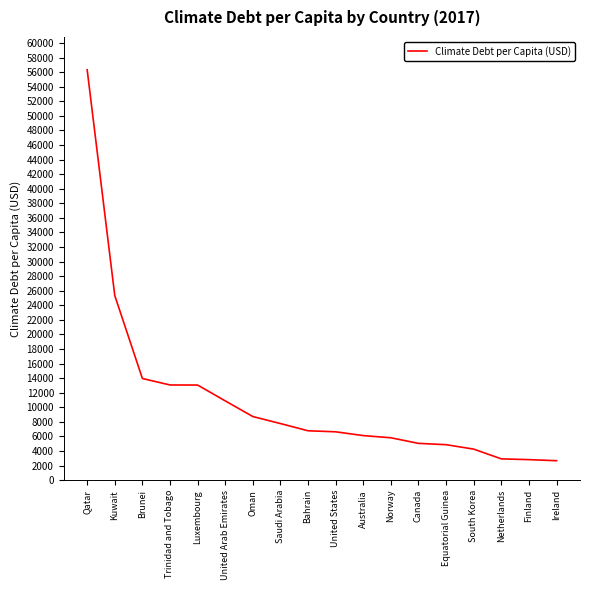

What is the ratio of the value at Brunei to the value at South Korea?

3.3